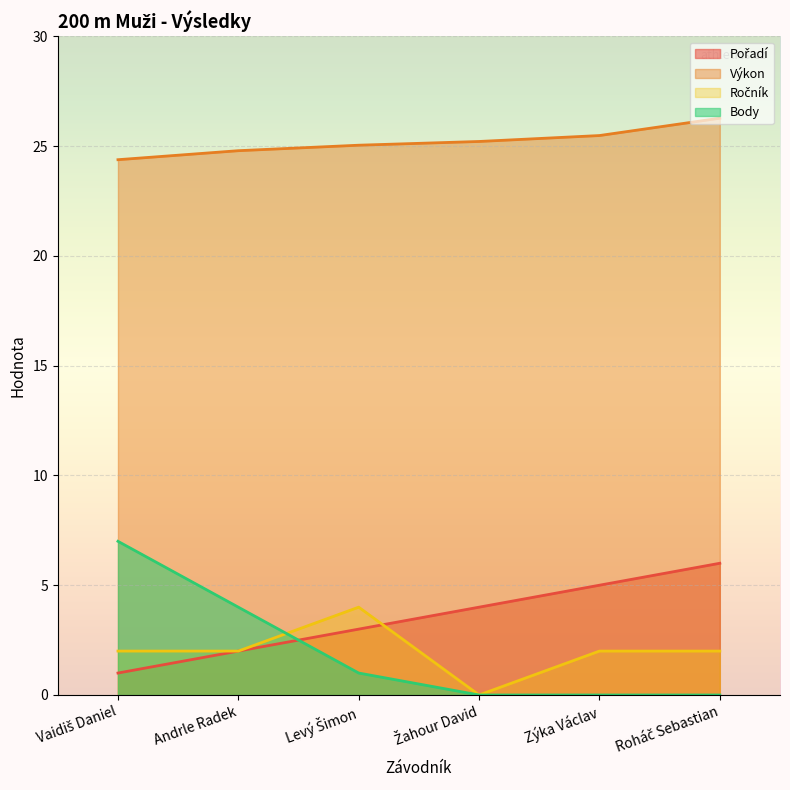

Reading left to right, transcribe all the data shown in this chart.

Pořadí: 1.0	2.0	3.0	4.0	5.0	6.0
Výkon: 24.4	24.8	25.0	25.2	25.5	26.3
Ročník: 2.0	2.0	4.0	0.0	2.0	2.0
Body: 7.0	4.0	1.0	0.0	0.0	0.0